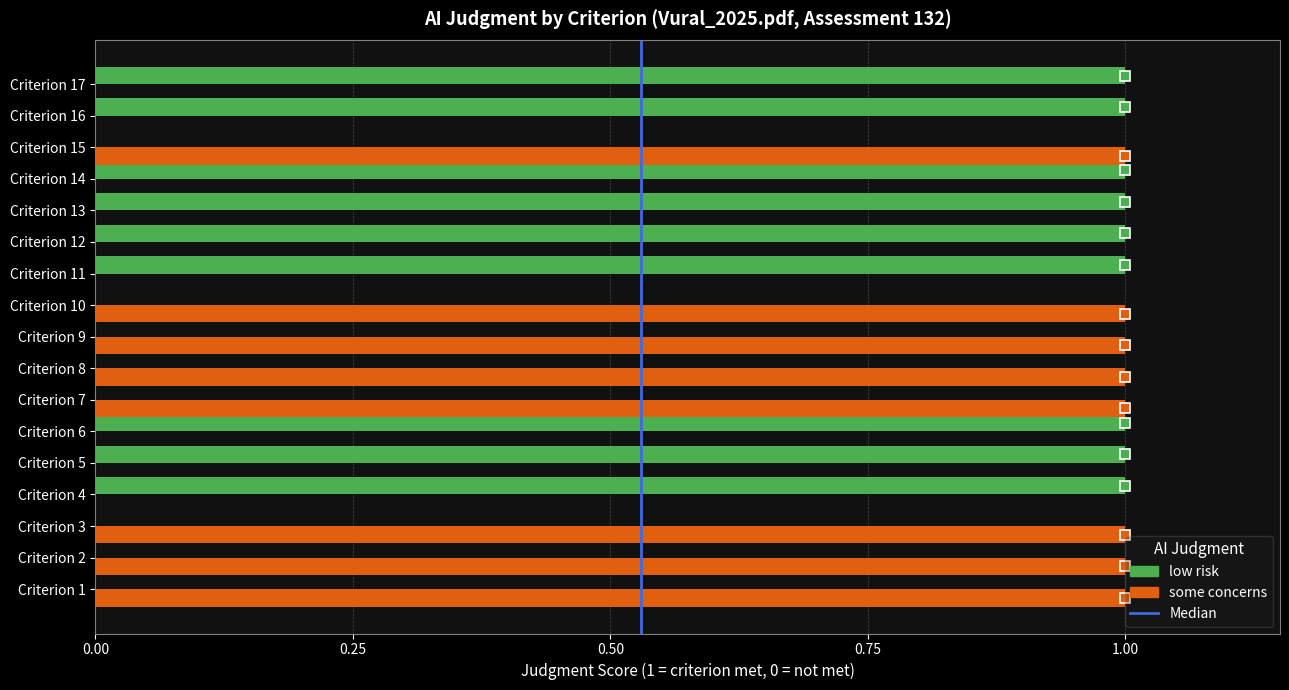

Is the value of low risk at Criterion 3 greater than the value of some concerns at Criterion 3?

No